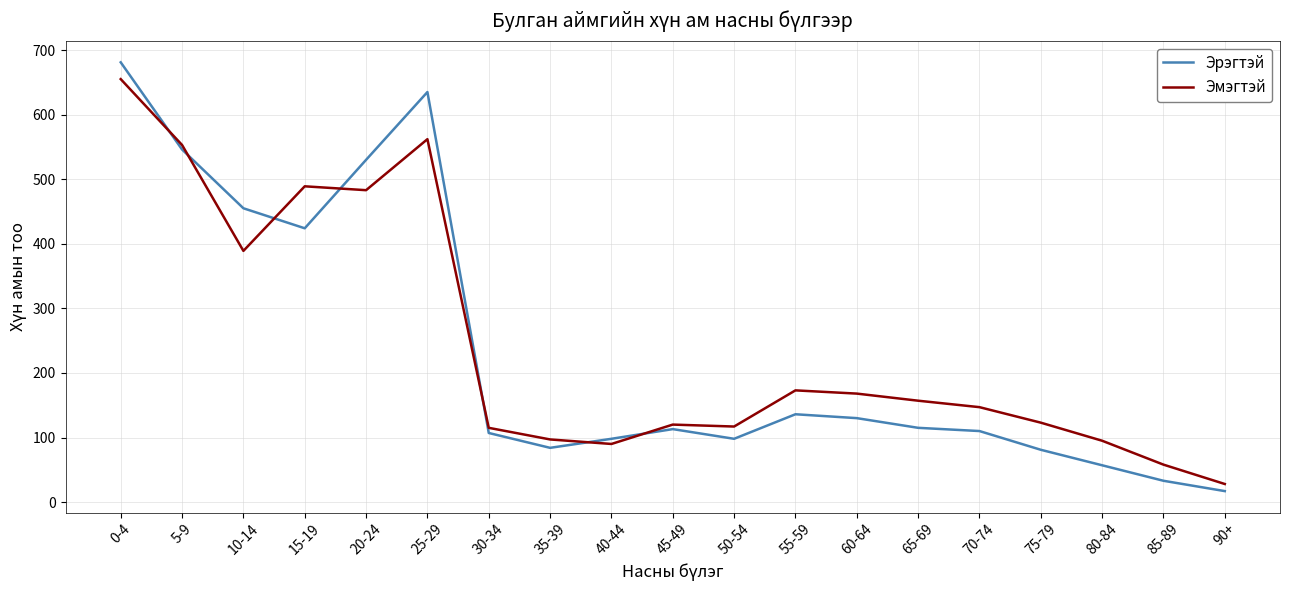

What is the sum of the Эрэгтэй values at 20-24 and 90+?

547